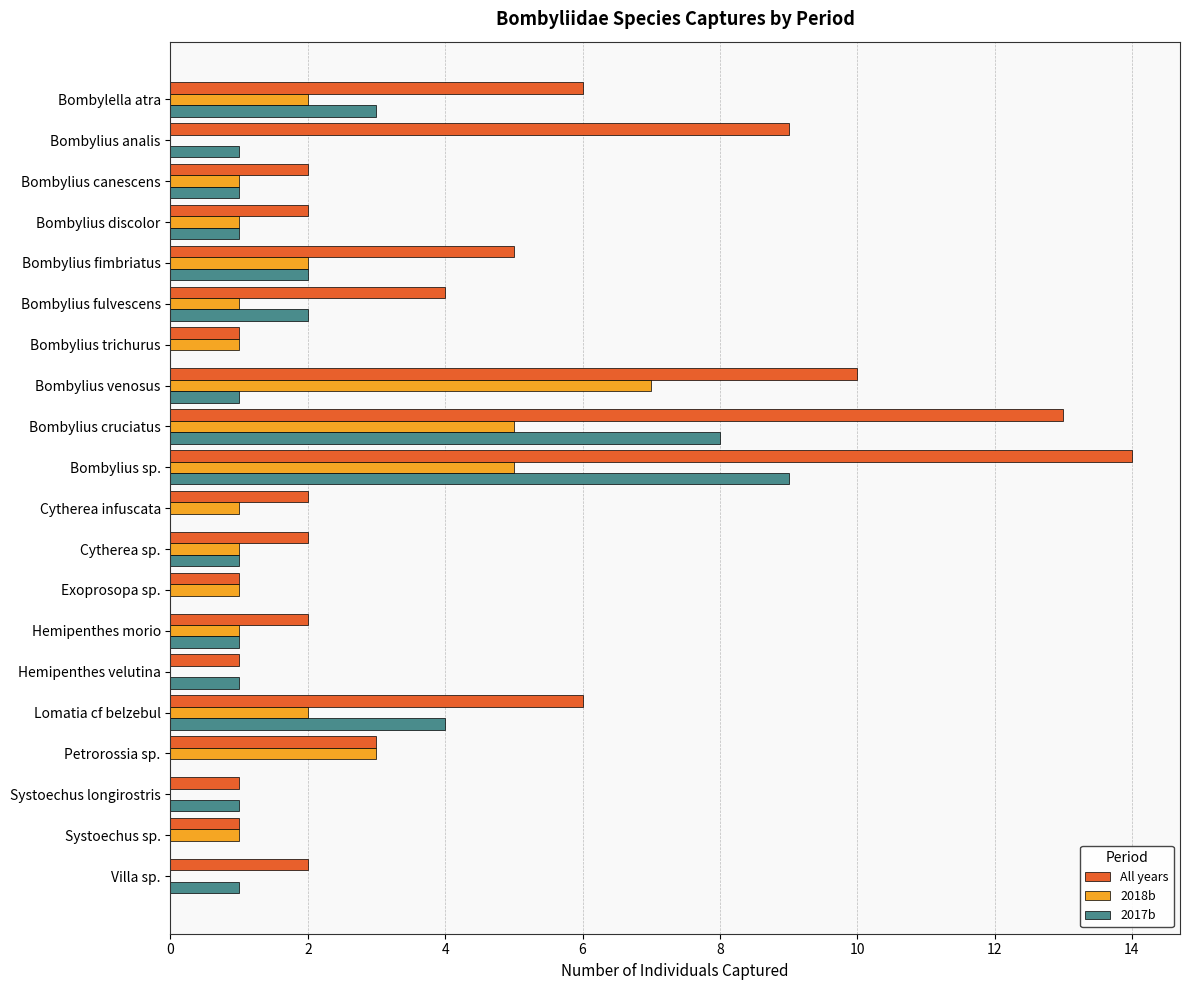

Which category has the highest value across all series?

Bombylius sp.